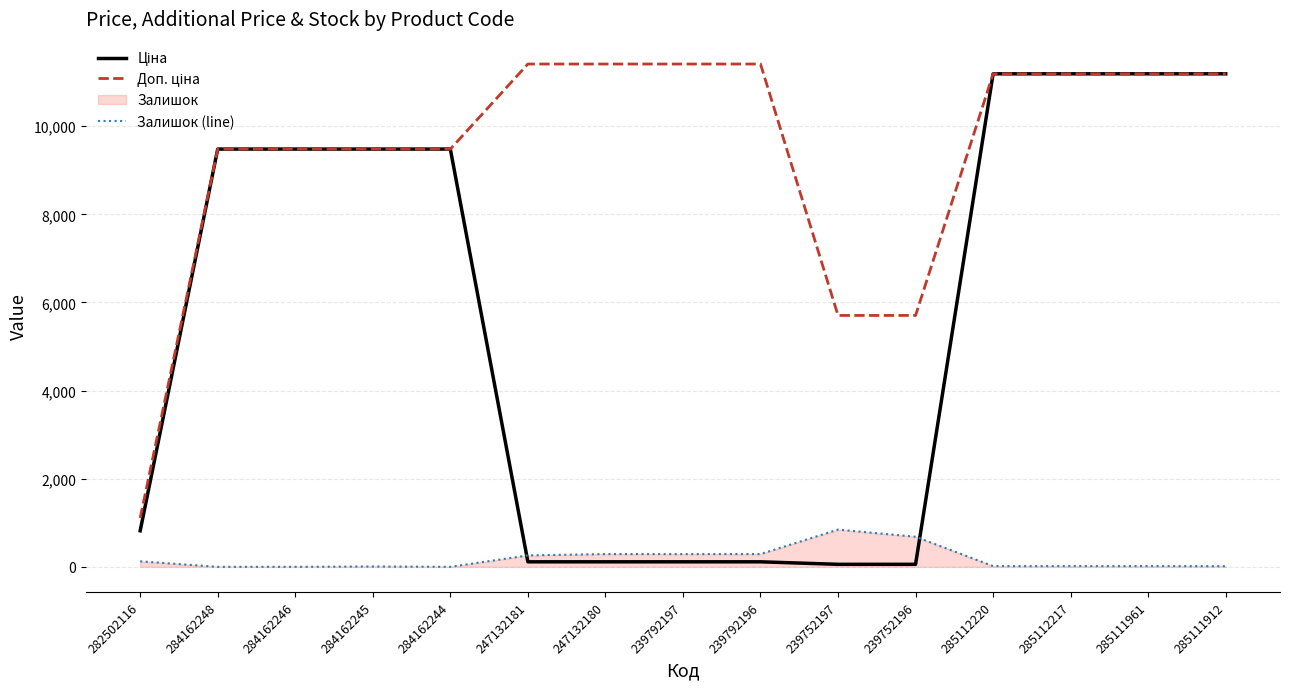

True or false: Ціна has more than 1 points higher than both neighbors.

False